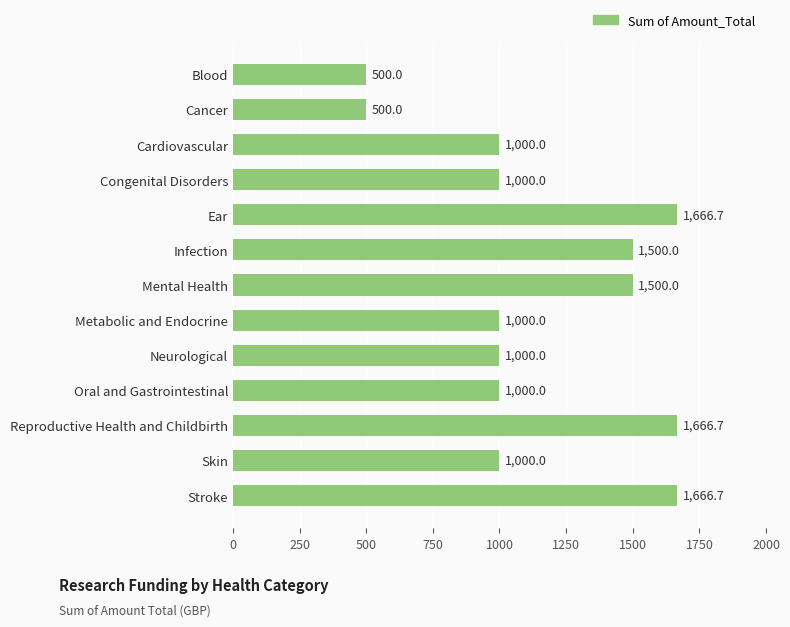

What is the smallest value displayed?

500.0